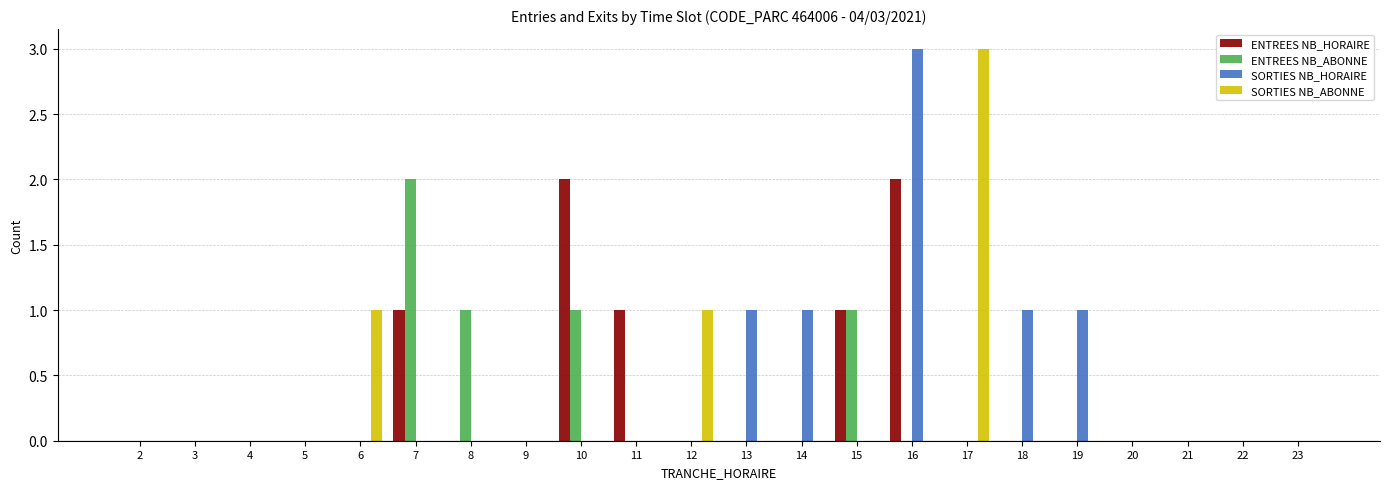

True or false: ENTREES NB_HORAIRE has a value of -1 at 20.

False